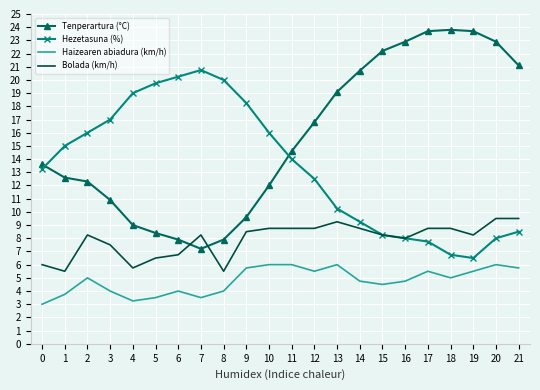

What is the minimum value for Bolada (km/h)?

5.5